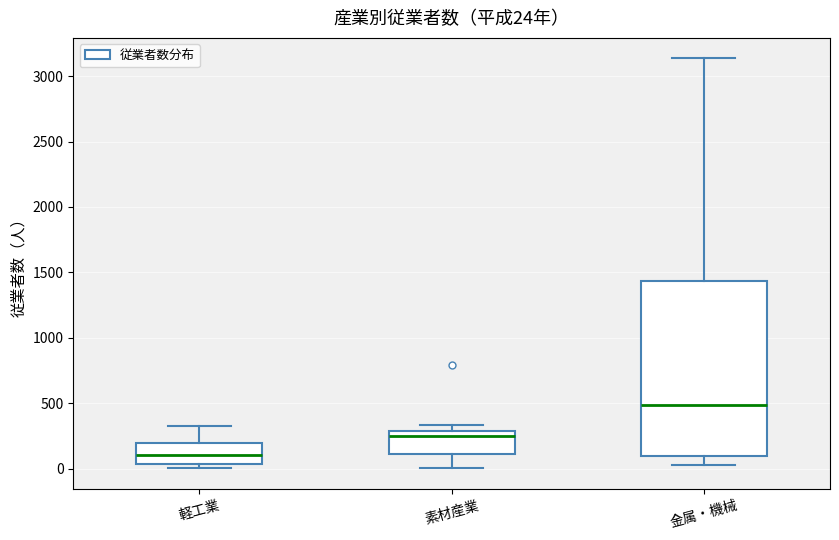

Which box is the tallest, from its lower edge to its upper edge?

金属・機械